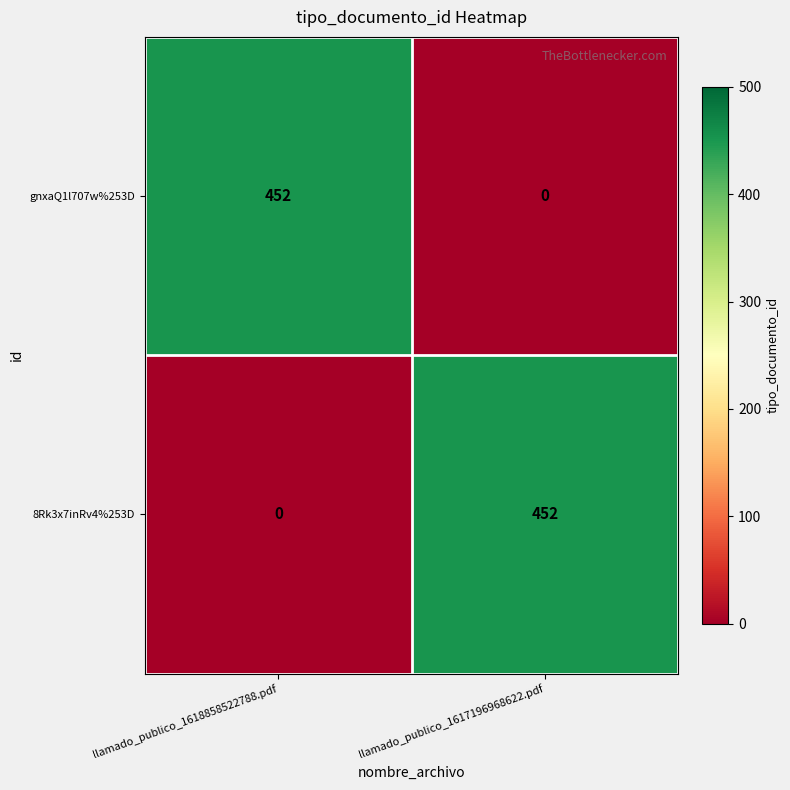

At which label is 8Rk3x7inRv4%253D closest to 226?

llamado_publico_1618858522788.pdf